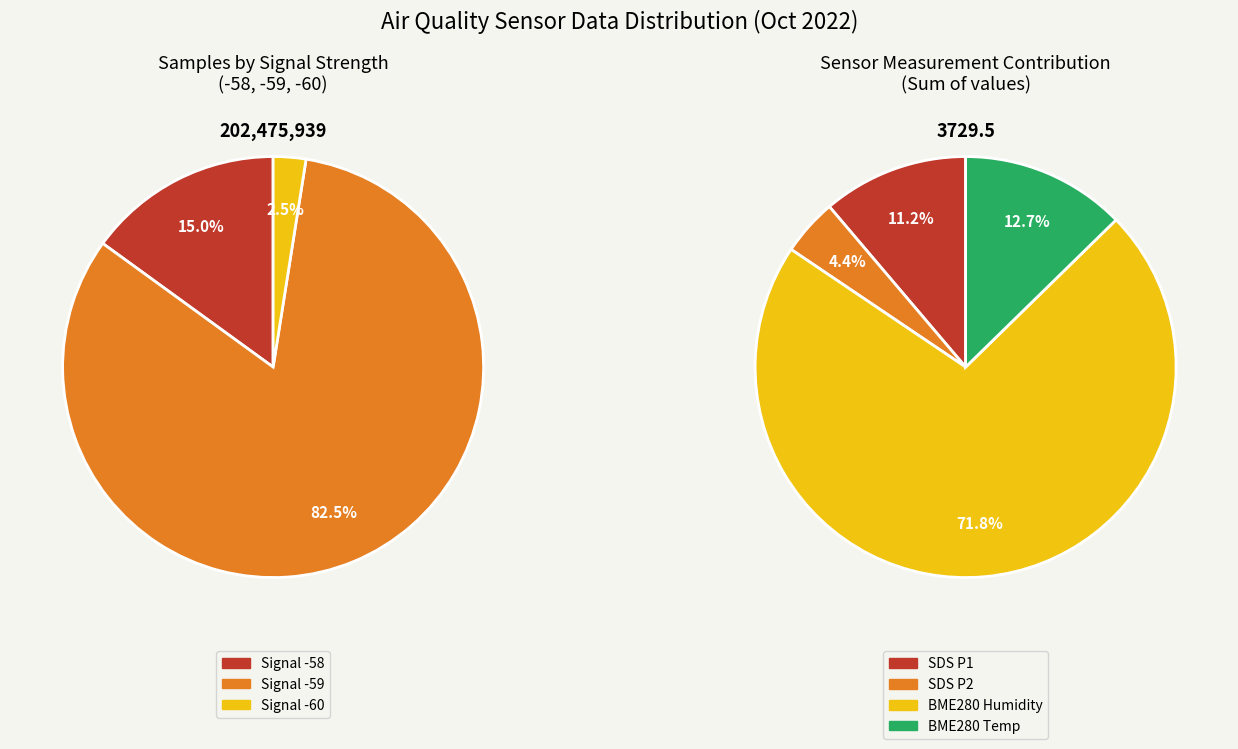

True or false: 28 accounts for 10% of the total.

False